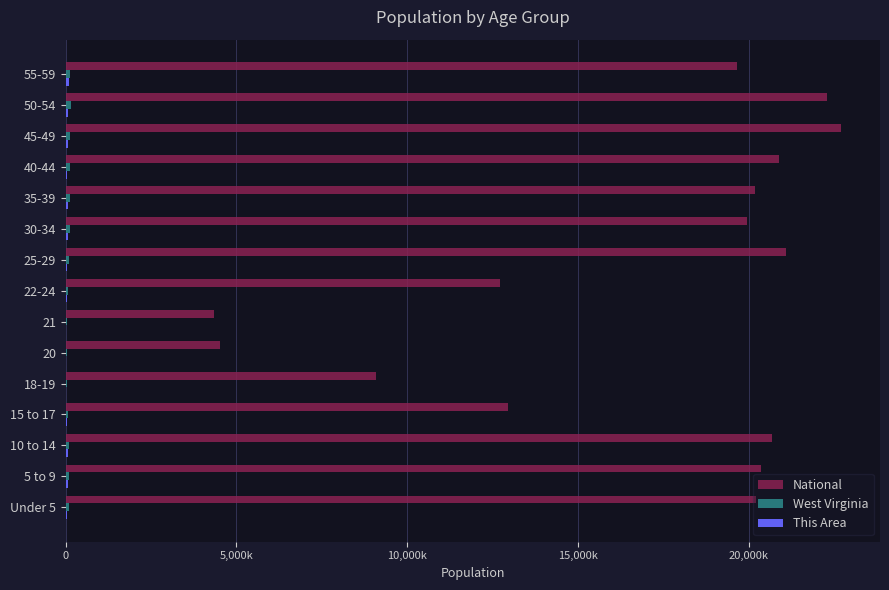

Reading left to right, extract all data points from this chart.

National: 20201362	20348657	20677194	12954254	9086089	4519129	4354294	12712576	21101849	19962099	20179642	20890964	22708591	22298125	19664805
West Virginia: 104060	106016	109045	68297	51795	25873	24305	67026	108444	112254	117136	120358	132924	143232	139368
This Area: 42000	70000	76000	46000	16000	20000	12000	36000	50000	66000	76000	34000	74000	60000	102000